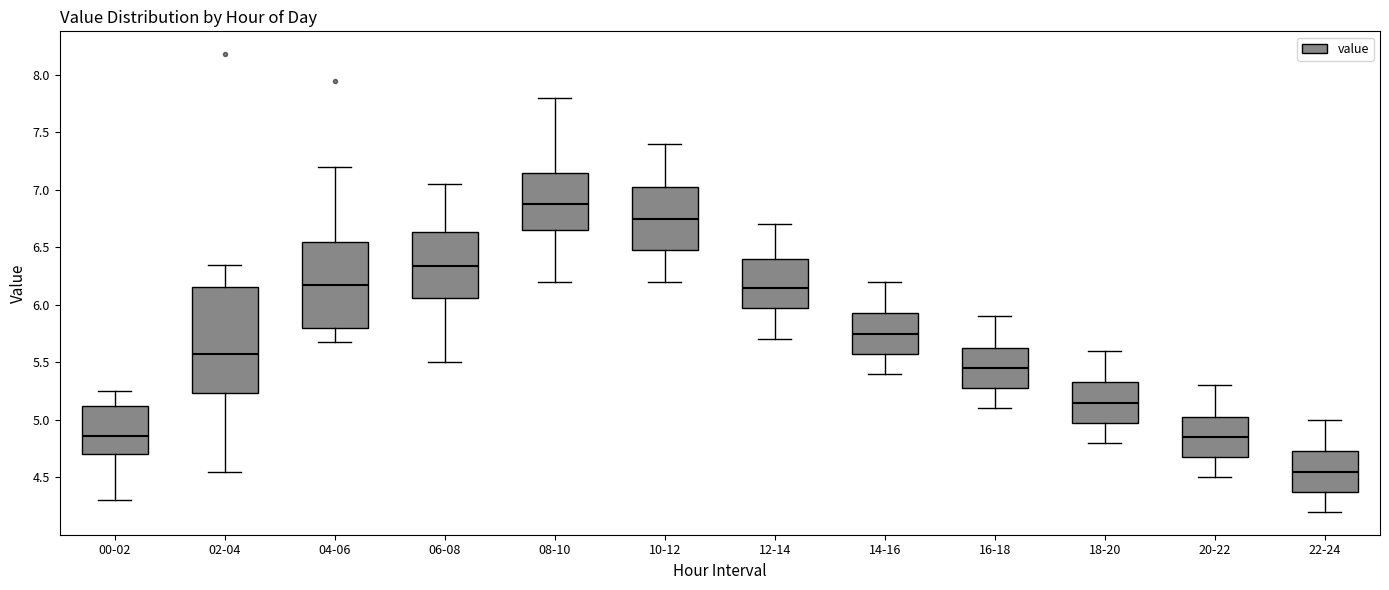

Where does the lower whisker of the box for 10-12 end on the y-axis? The values are not printed on the chart, so give them approximately, as read against the axis.

6.20